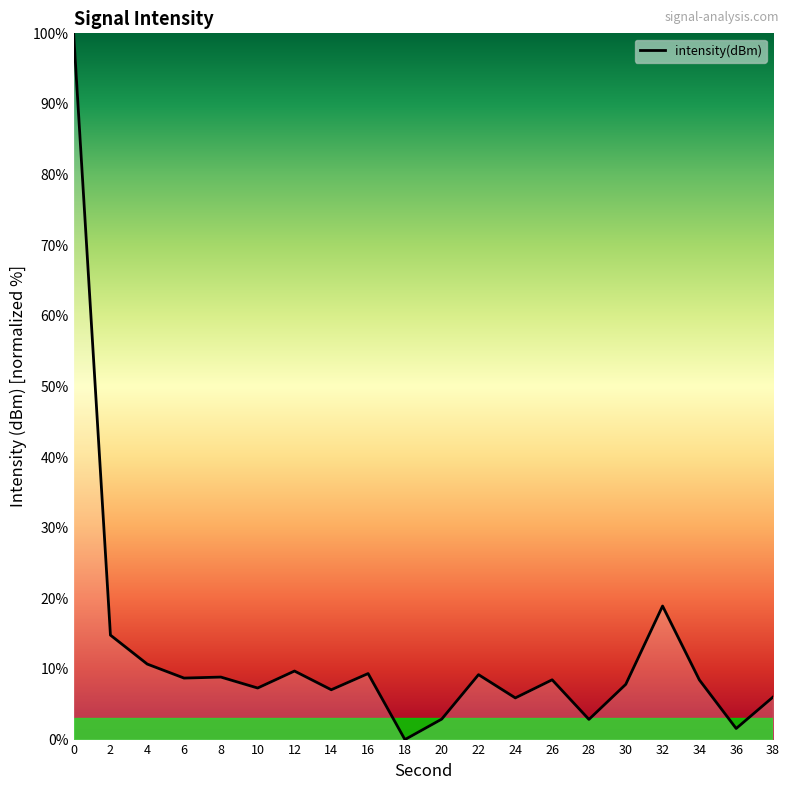

What is the average value?

12.4